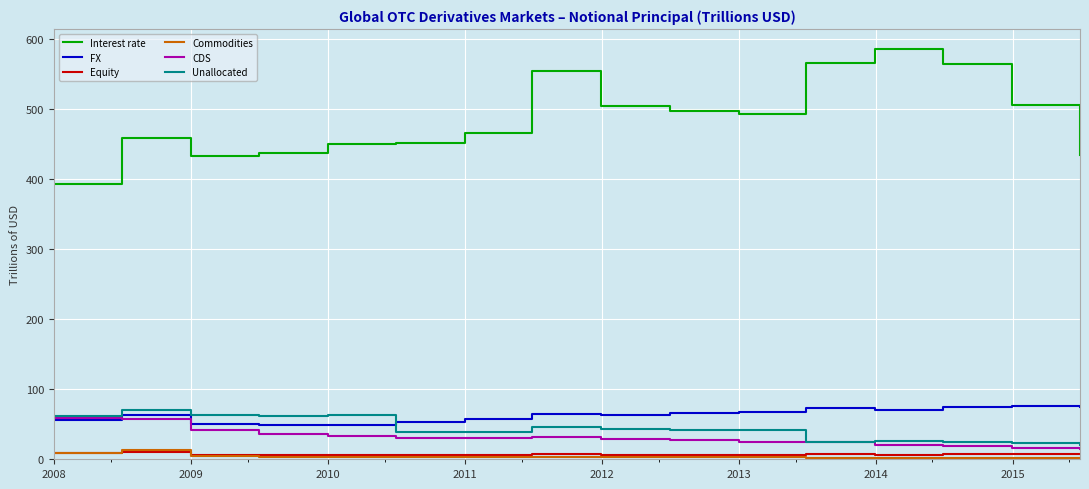

What is the greatest value displayed?

584.8